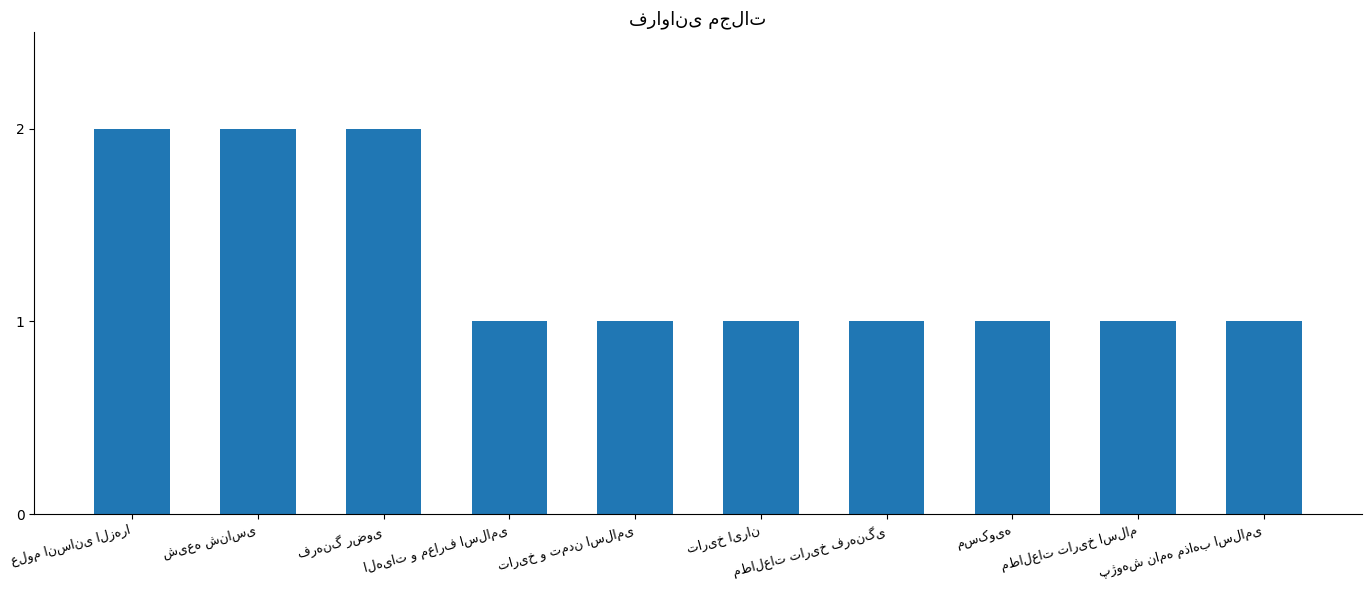

What is the value of the 9th bar from the left?

1